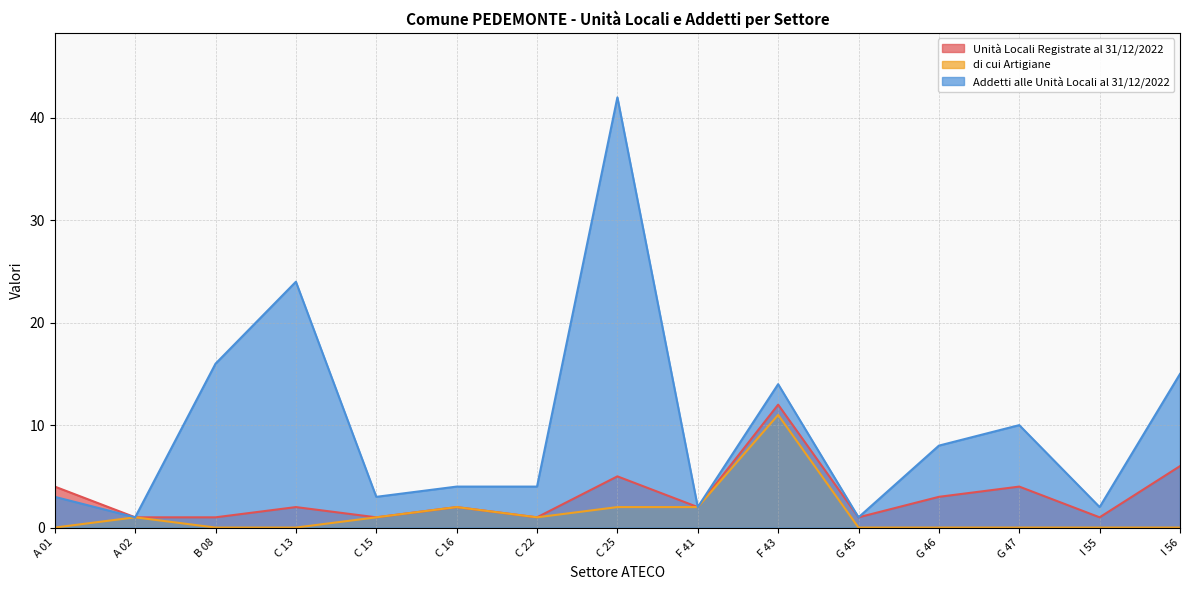

True or false: di cui Artigiane and Addetti alle Unità Locali al 31/12/2022 intersect in this chart.

False